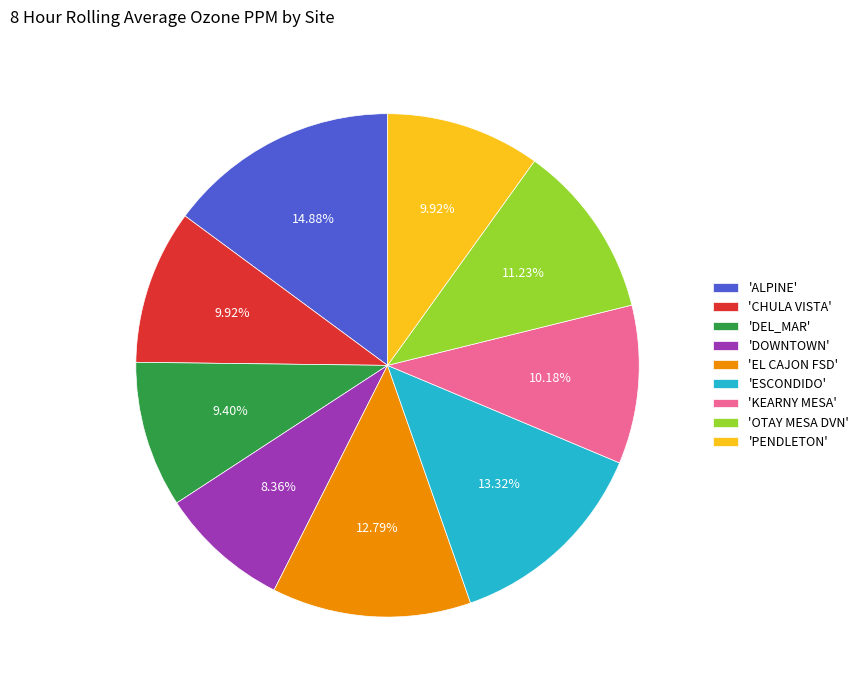

How many segments does this pie chart have?

9